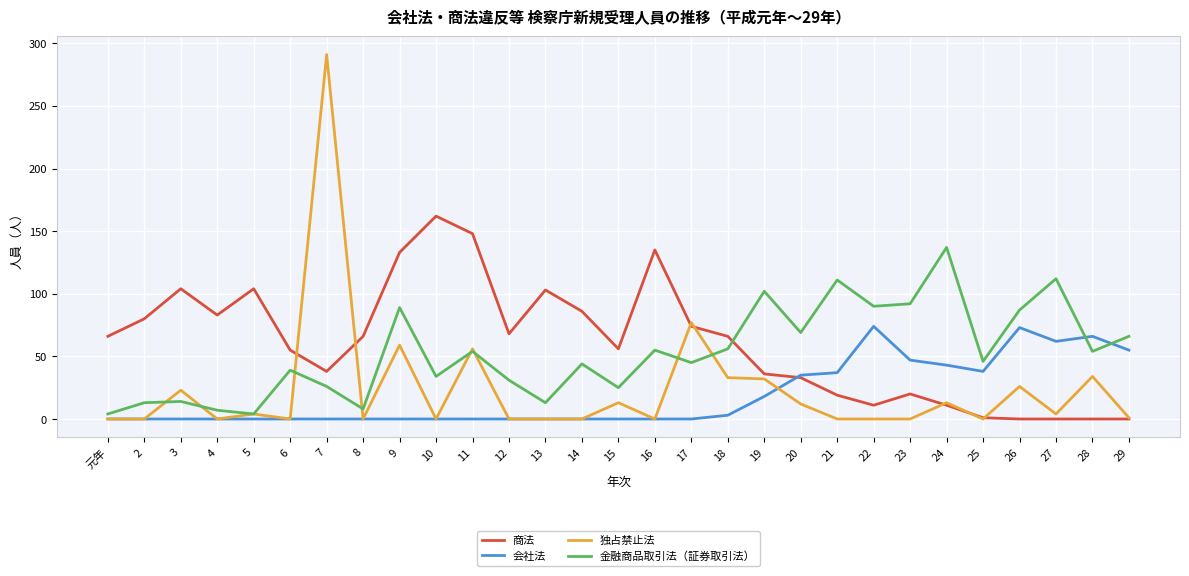

The 会社法 series shows 0 at 8. True or false?

True